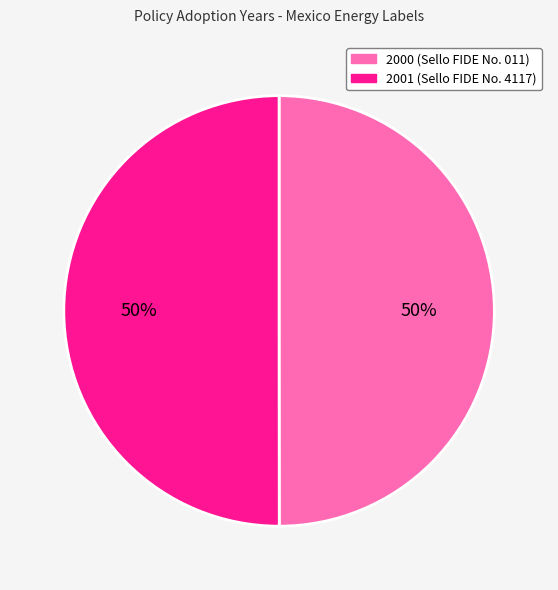

To the nearest percent, what is the average slice percentage?

50%